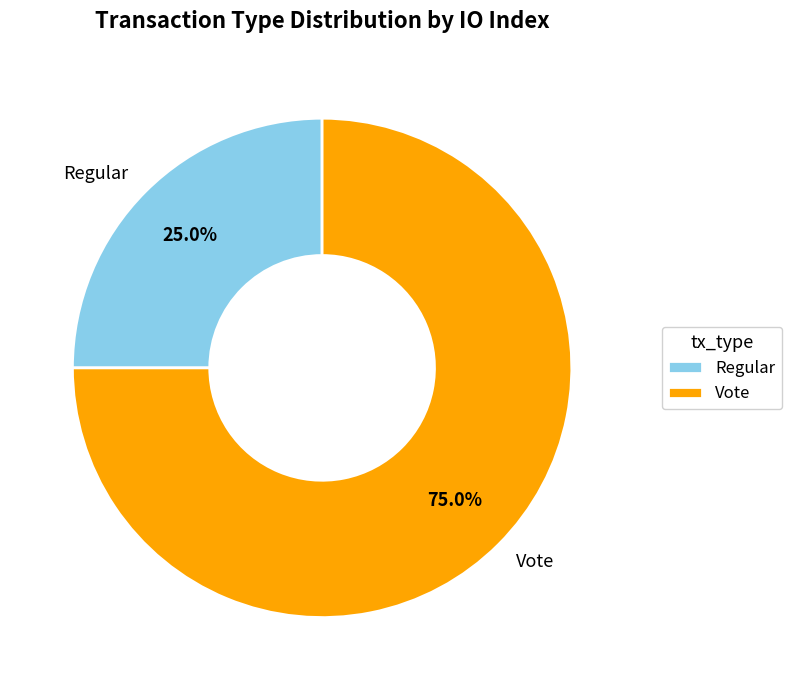

What is the largest slice in the pie chart?

Vote